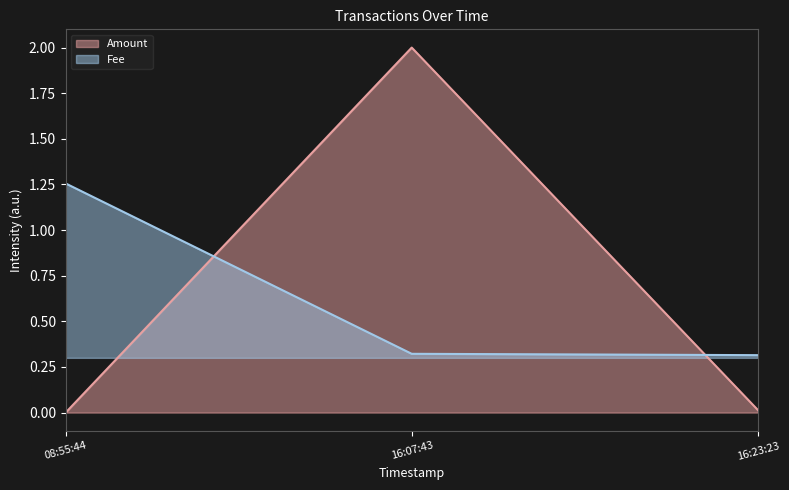

What is the highest value of the Amount series?

2.0